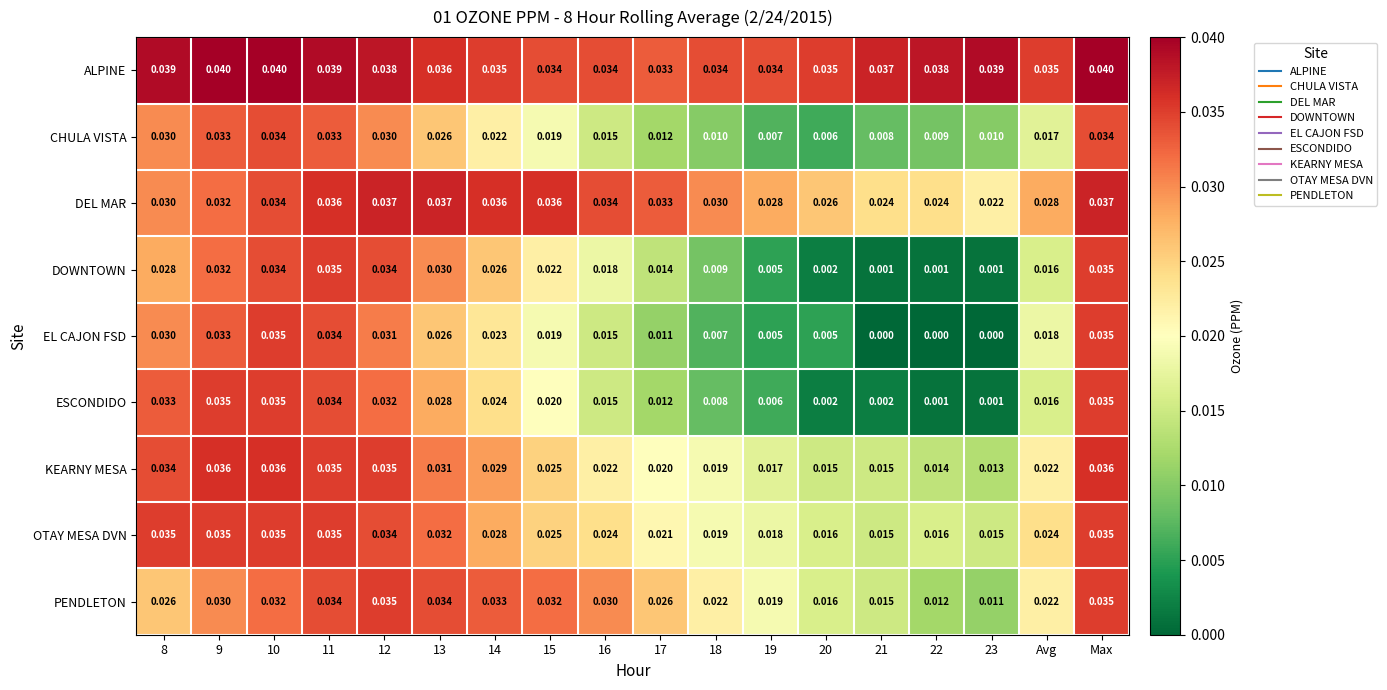

Between 12 and 18, which series saw the biggest shift?

DOWNTOWN